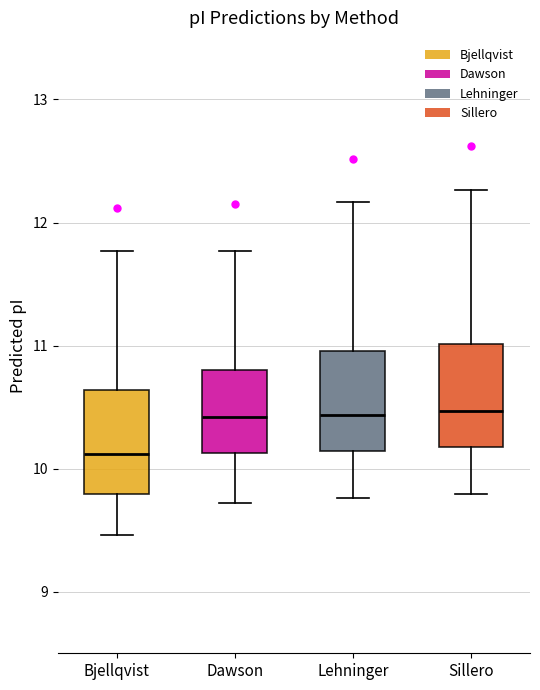

Where is the upper edge of the box for Dawson on the y-axis? The values are not printed on the chart, so give them approximately, as read against the axis.

10.8